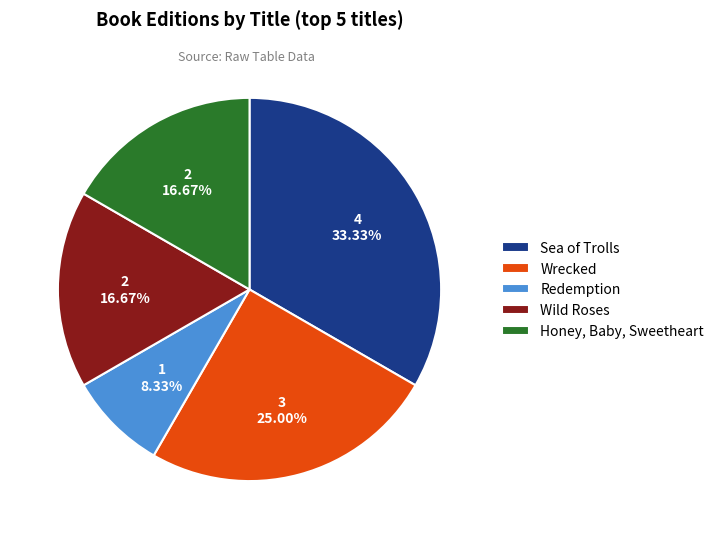

What is the largest slice in the pie chart?

Sea of Trolls